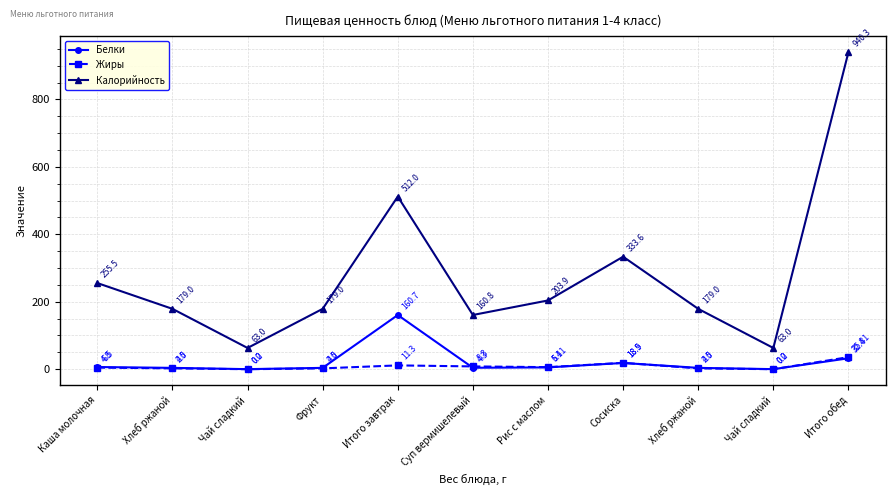

Reading left to right, transcribe all the data shown in this chart.

Белки: 6.5	4.0	0.2	4.0	160.7	4.3	5.4	18.5	4.0	0.2	32.4
Жиры: 4.8	2.5	0.0	2.5	11.3	8.3	6.1	18.9	2.5	0.0	35.8
Калорийность: 255.5	179.0	63.0	179.0	512.0	160.8	203.9	333.6	179.0	63.0	940.3